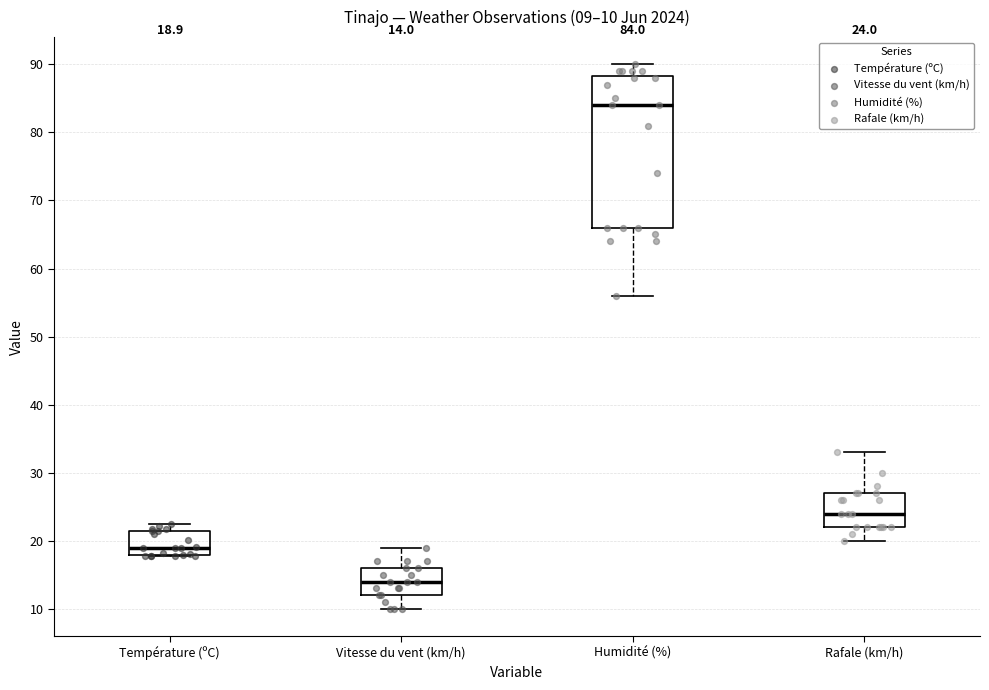

Which box is the tallest, from its lower edge to its upper edge?

Humidité (%)